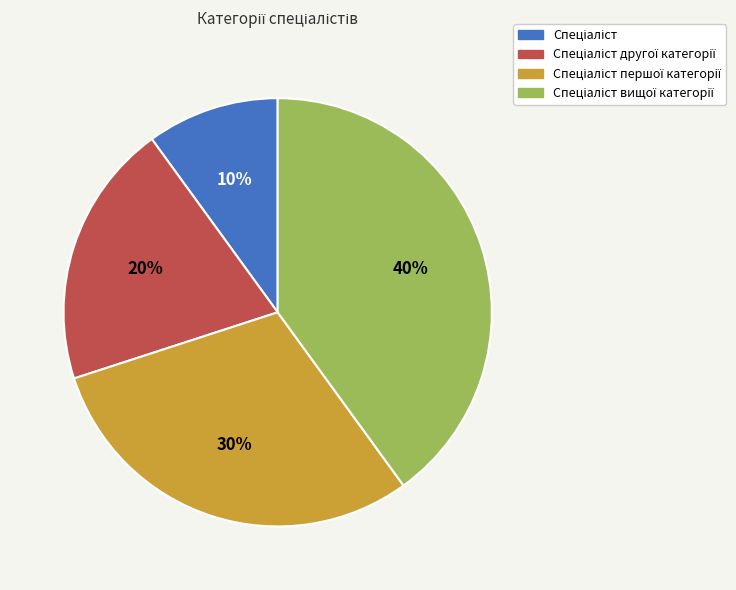

To the nearest percent, what is the difference between the largest and smallest slice percentages?

30%